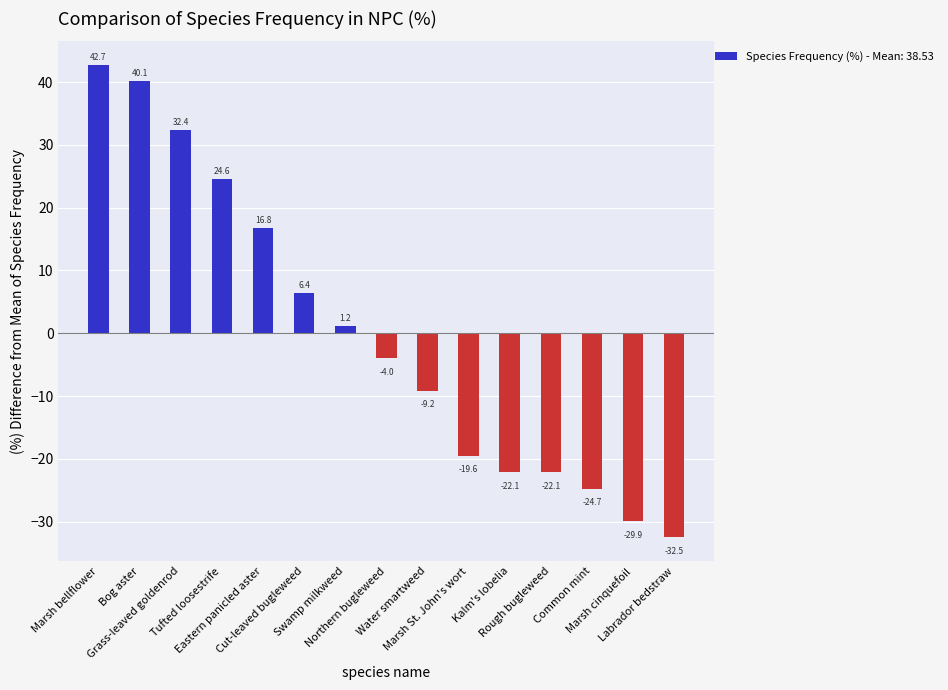

What position from the left is Northern bugleweed?

8